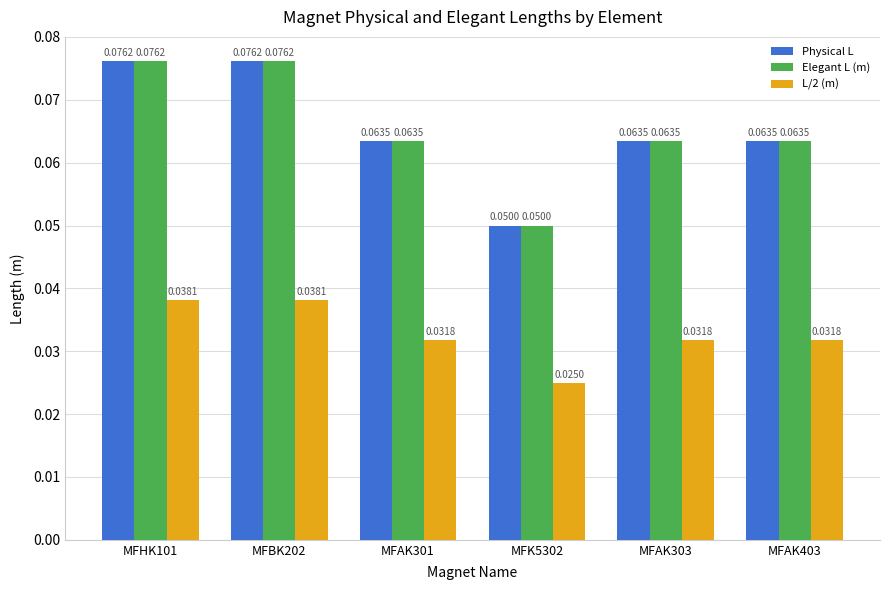

At how many categories does at least one series exceed 0?

6